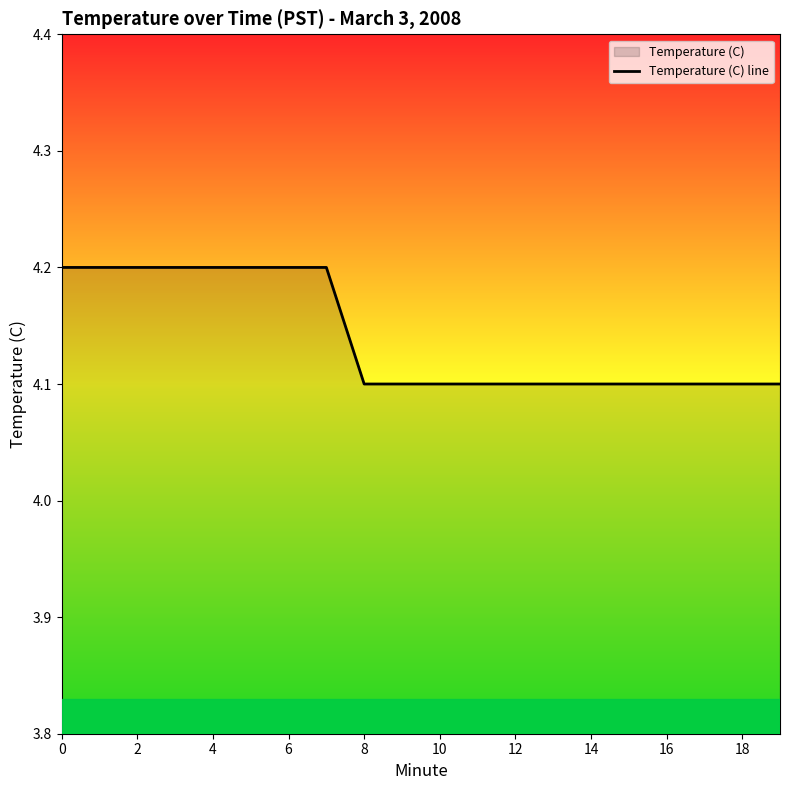

What is the sum of the values at 17 and 11?

8.2